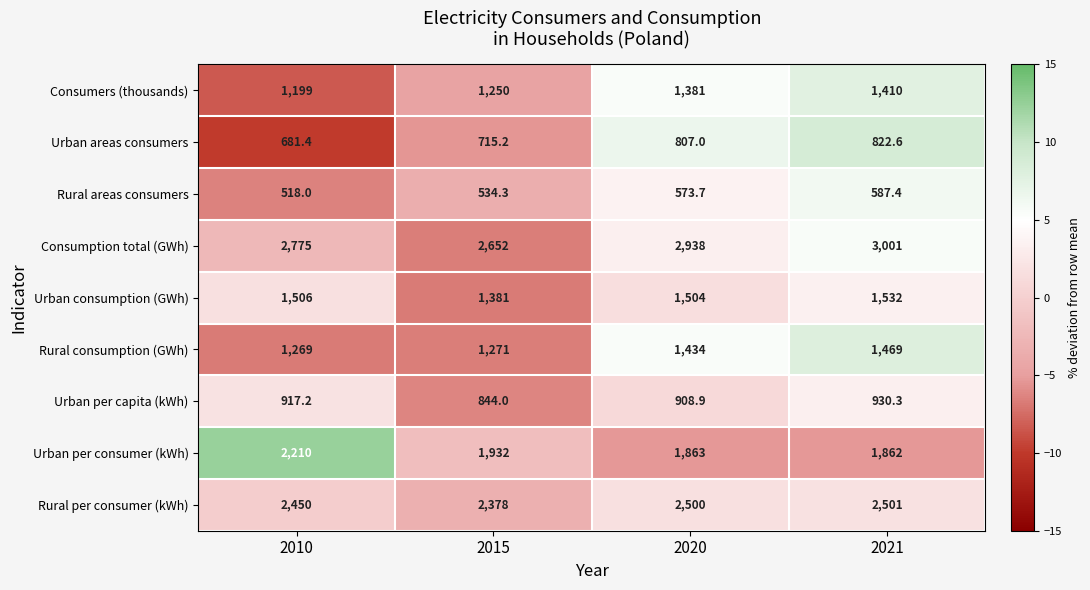

How many categories are shown in the chart?

4